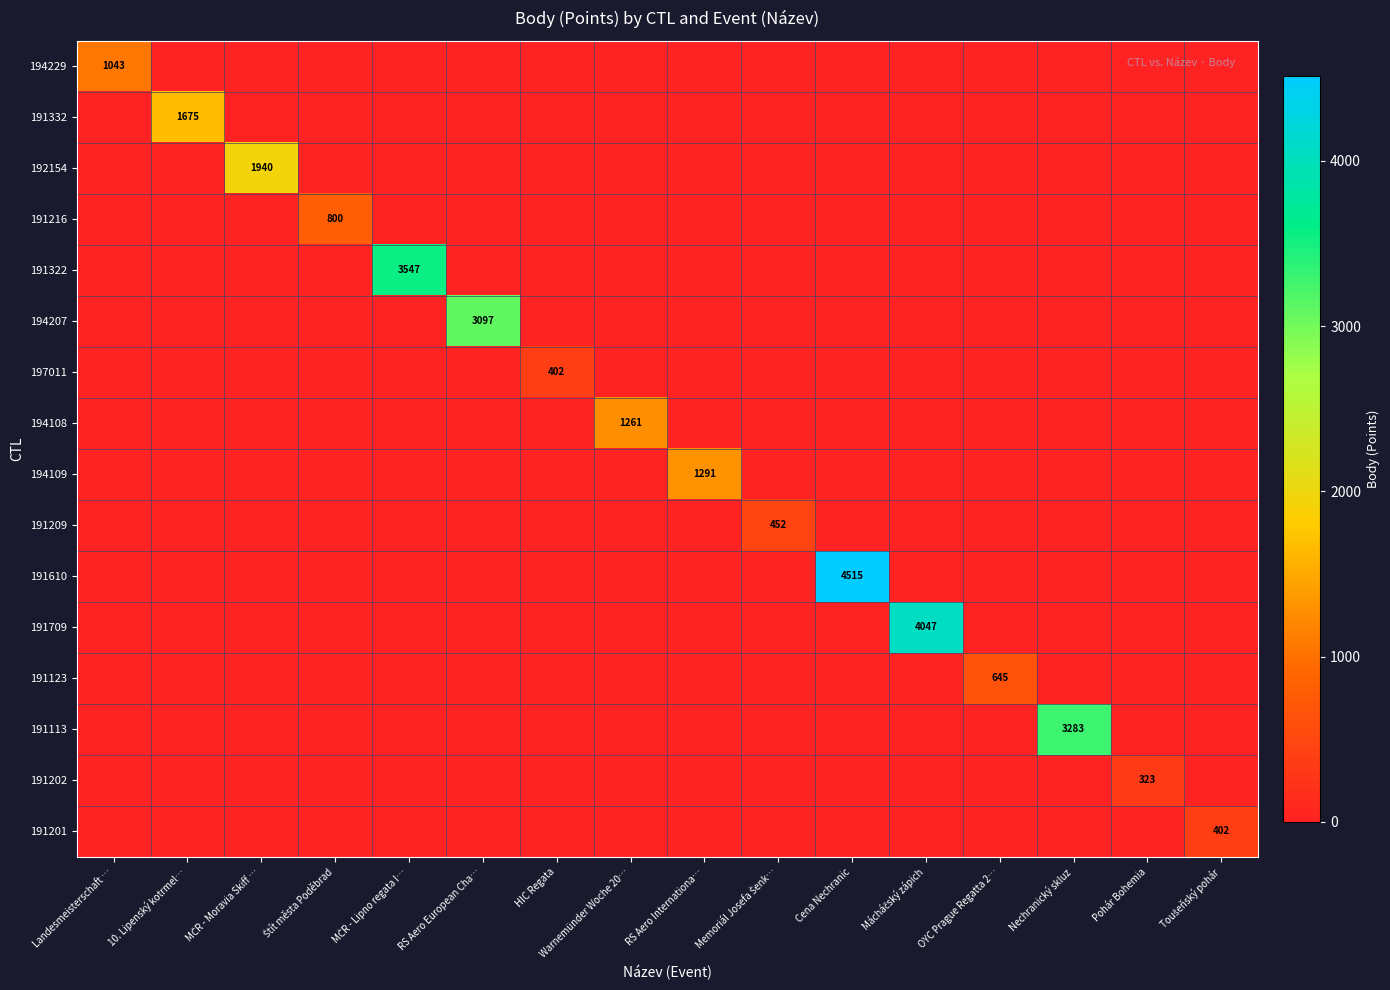

Which series has the largest total across all categories?

191610